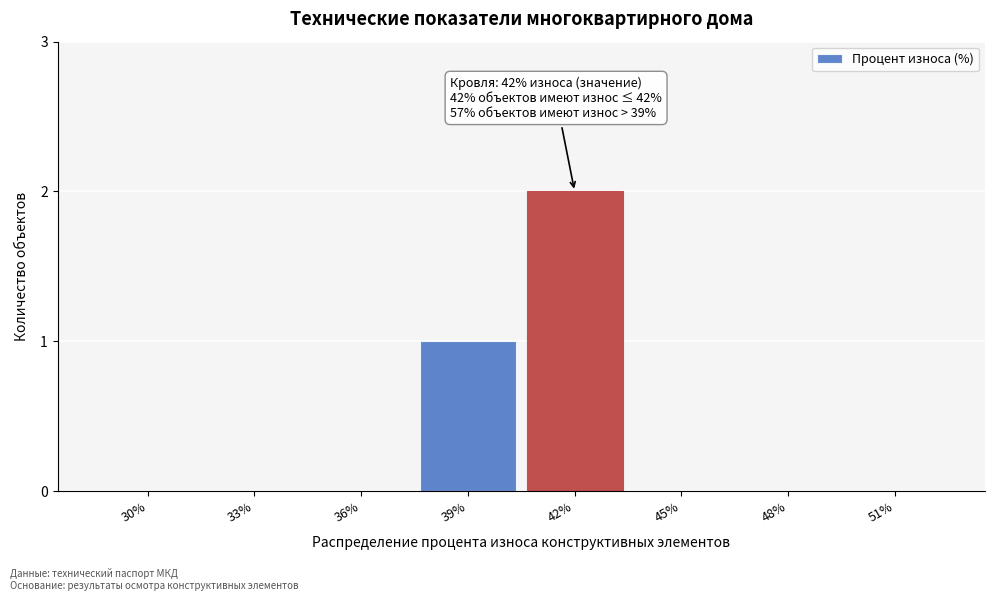

Reading left to right, transcribe all the data shown in this chart.

30%=0	33%=0	36%=0	39%=1	42%=2	45%=0	48%=0	51%=0